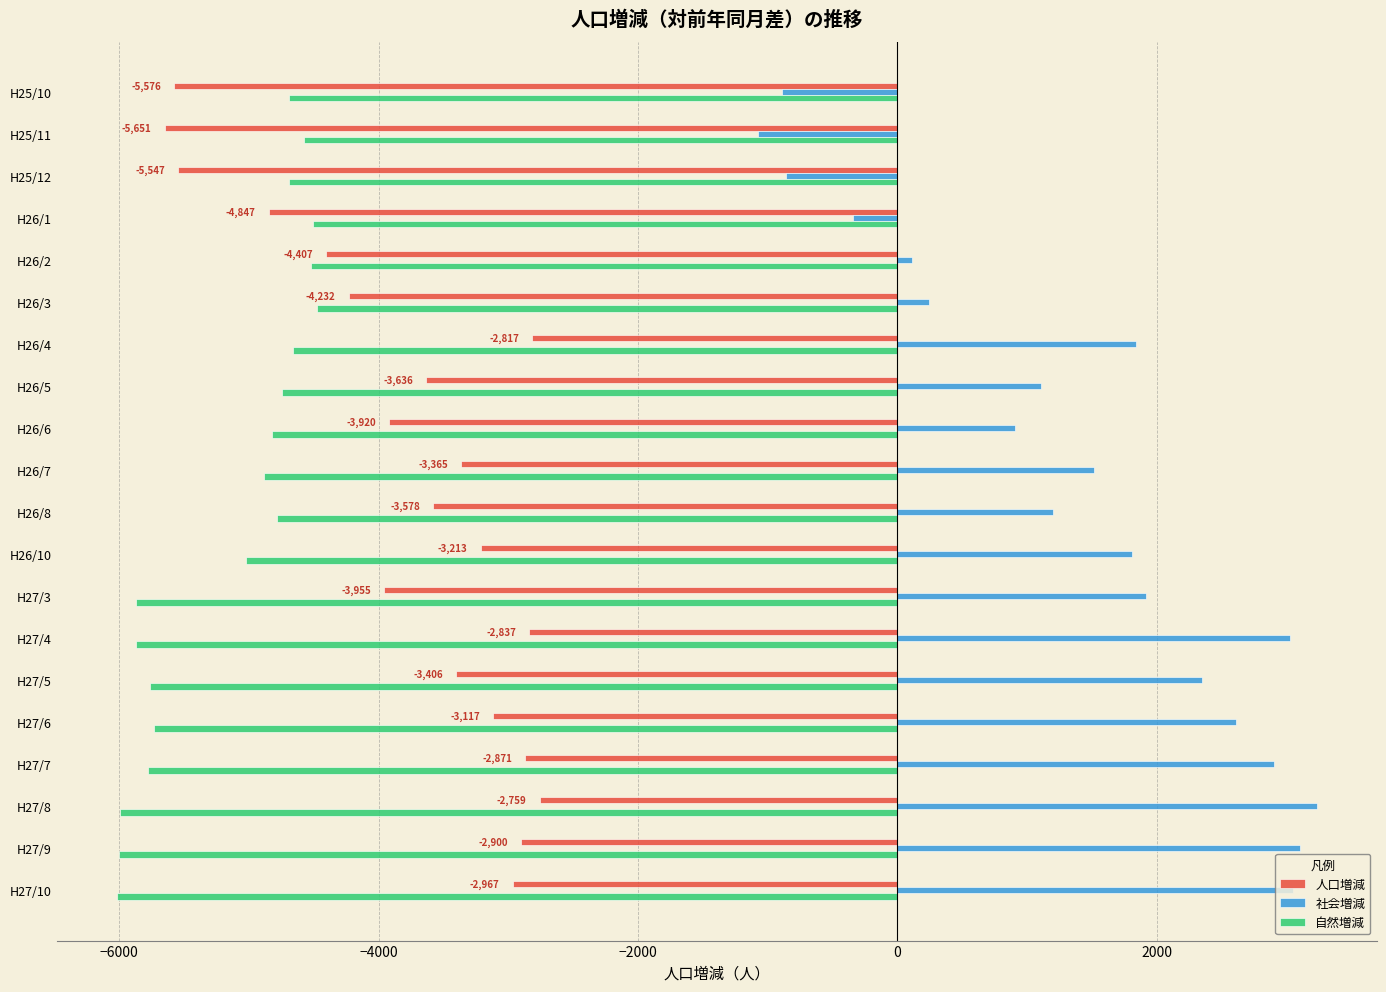

Which series has the largest total across all categories?

社会増減